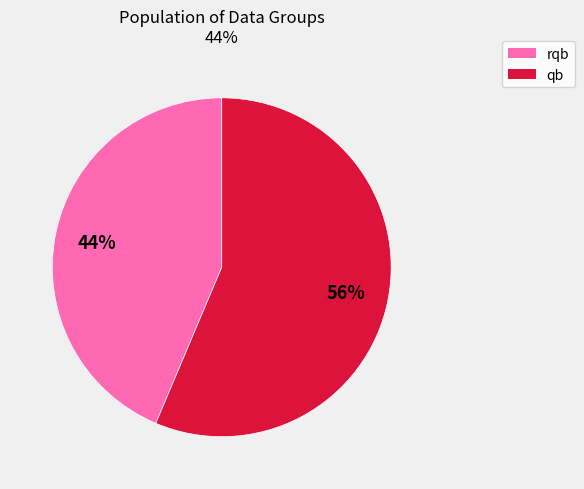

Is there a majority slice in this chart?

Yes